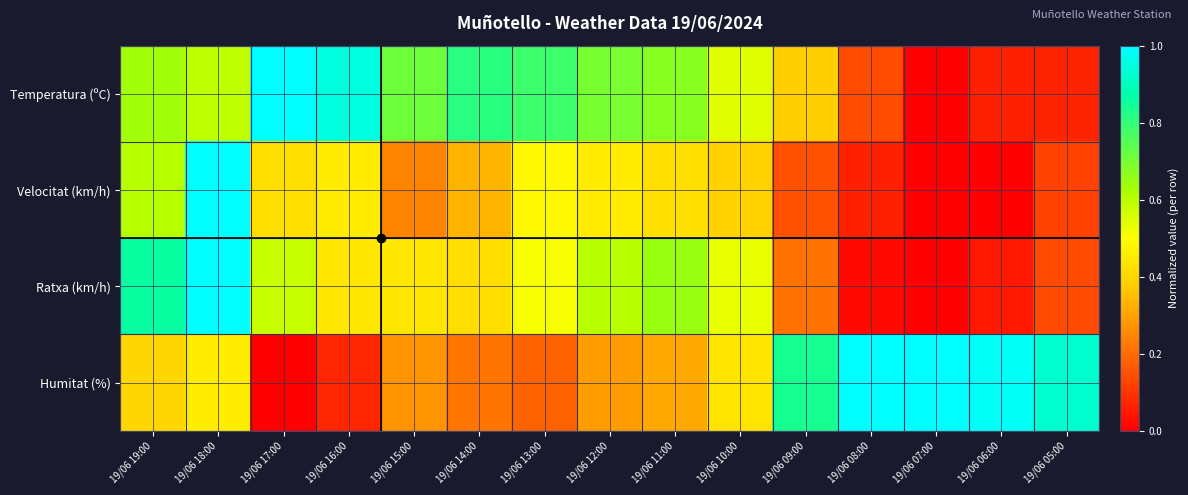

Rank the series at 19/06 16:00 from lowest to highest value.

Humitat (%), Ratxa (km/h), Velocitat (km/h), Temperatura (ºC)